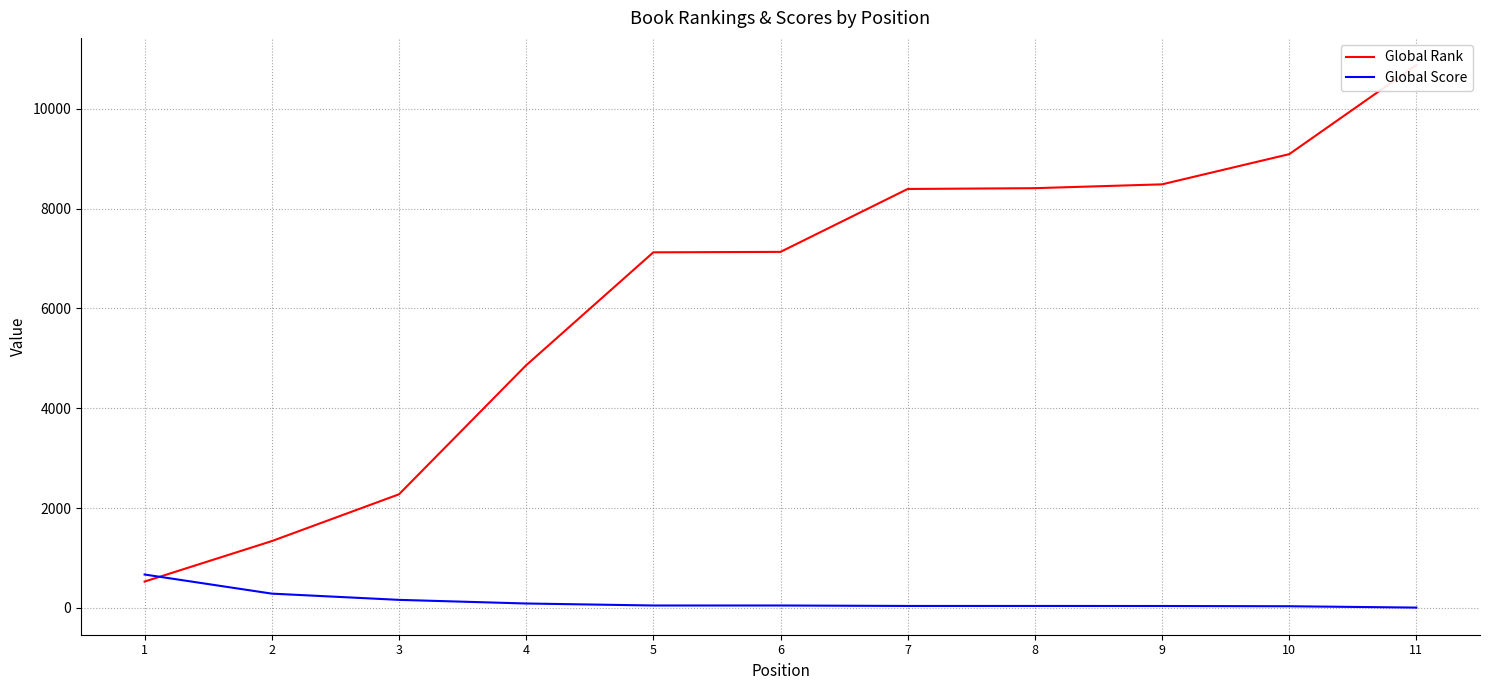

True or false: Global Rank has more than 2 points higher than both neighbors.

False